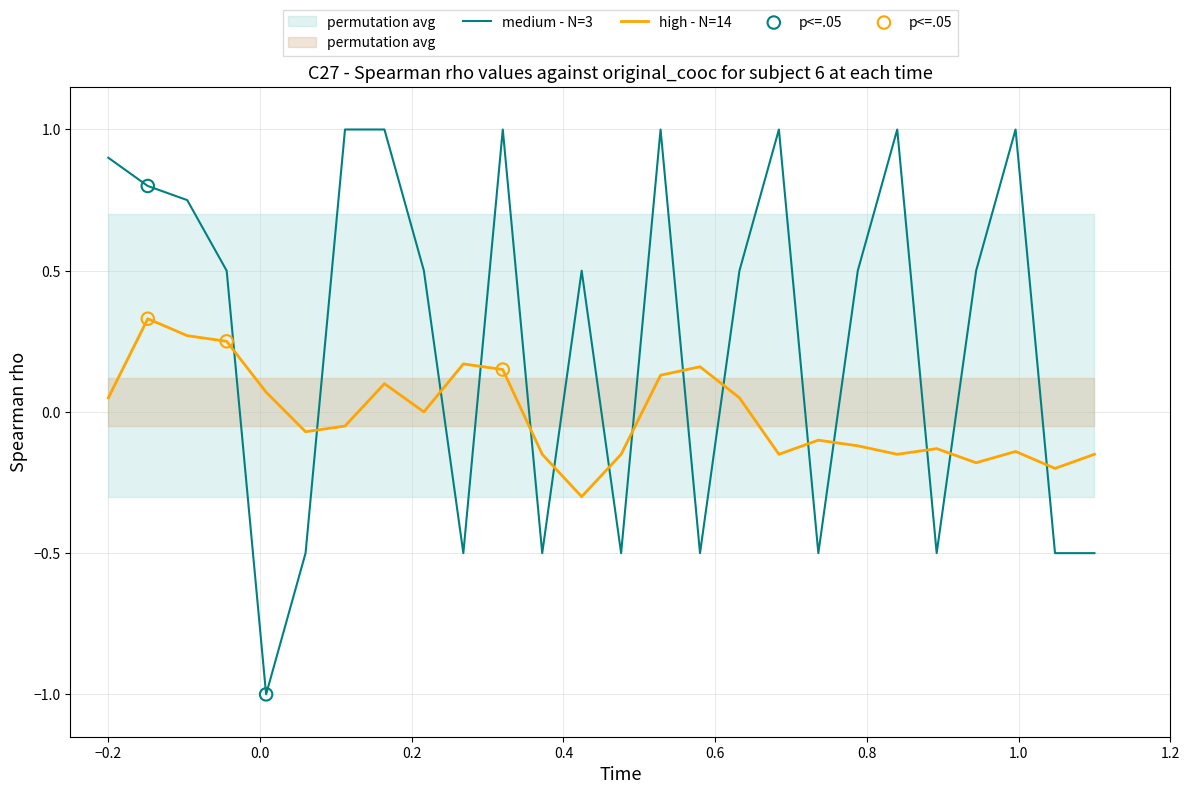

Which series reaches the maximum Y coordinate?

medium - N=3